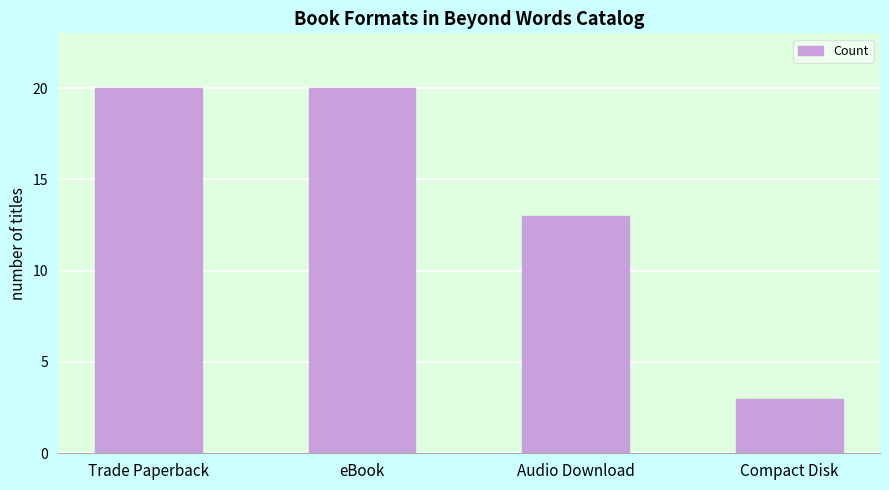

Are the bars grouped side by side (vs. stacked)?

No